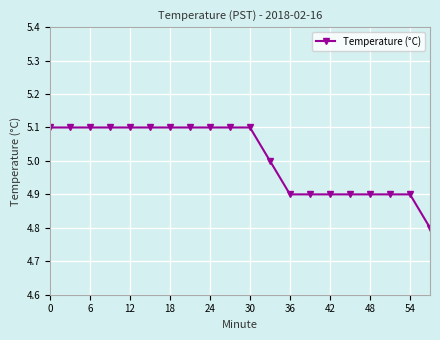

What is the sum of all values?

100.2